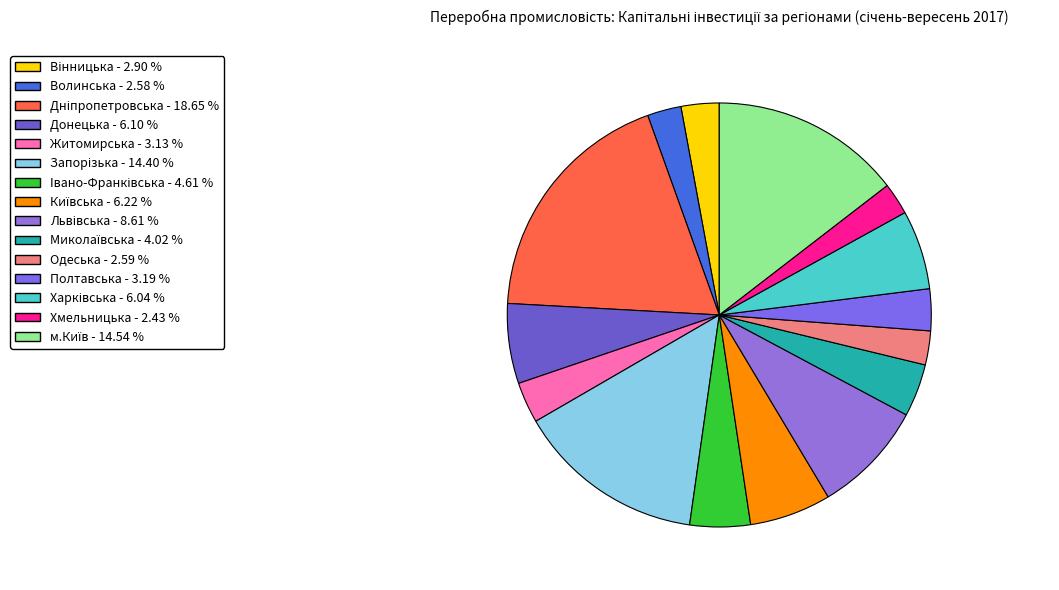

Which has a higher value, Харківська or Хмельницька?

Харківська